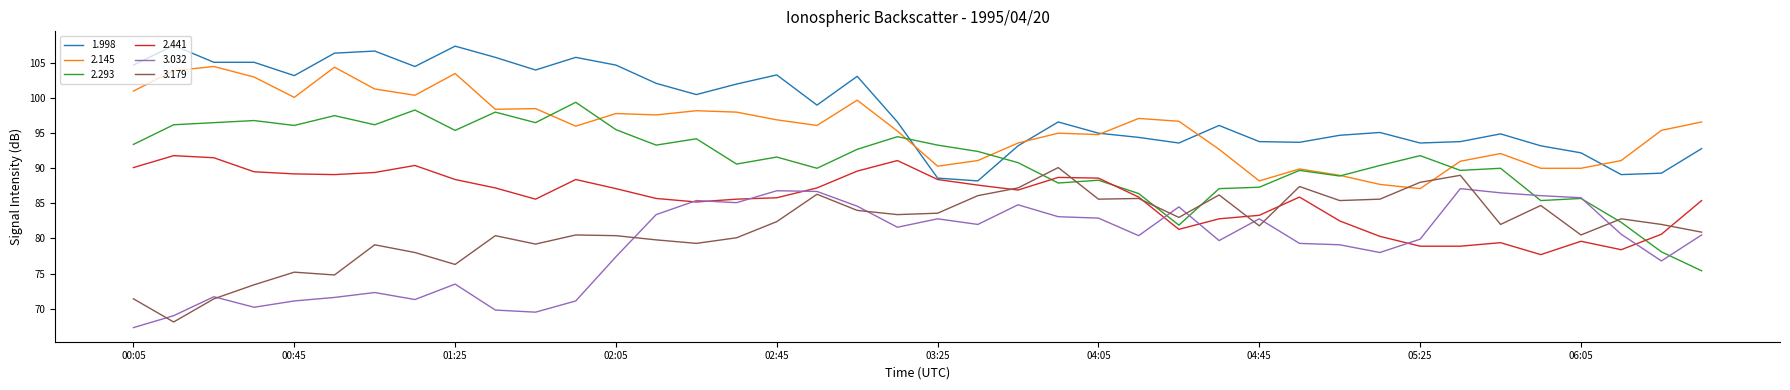

True or false: 1.998 and 3.032 intersect in this chart.

False